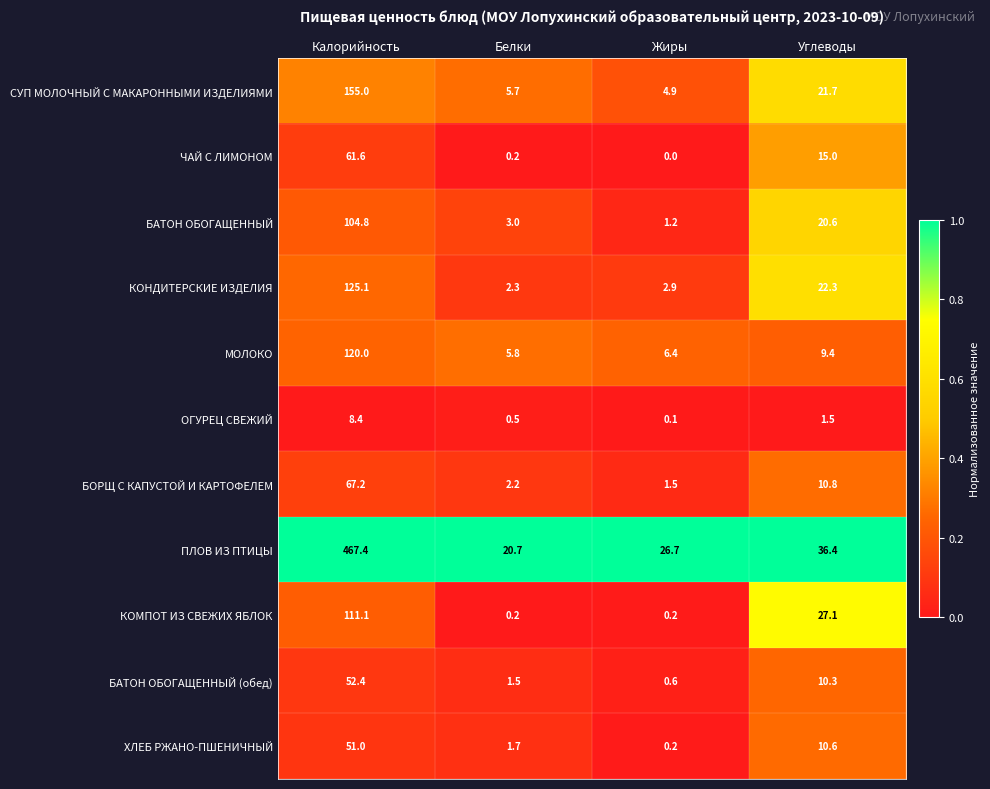

Where does the МОЛОКО series first go above 9?

Калорийность